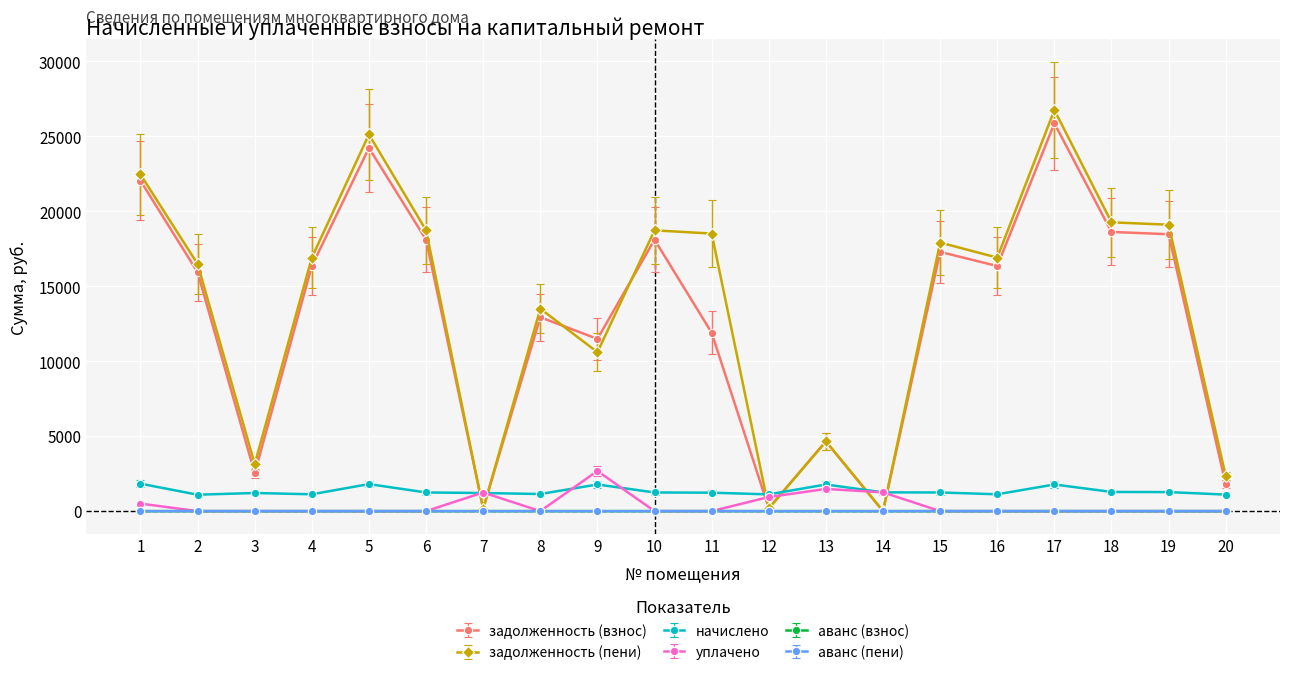

The value of начислено at 12 is 1115.3. True or false?

True